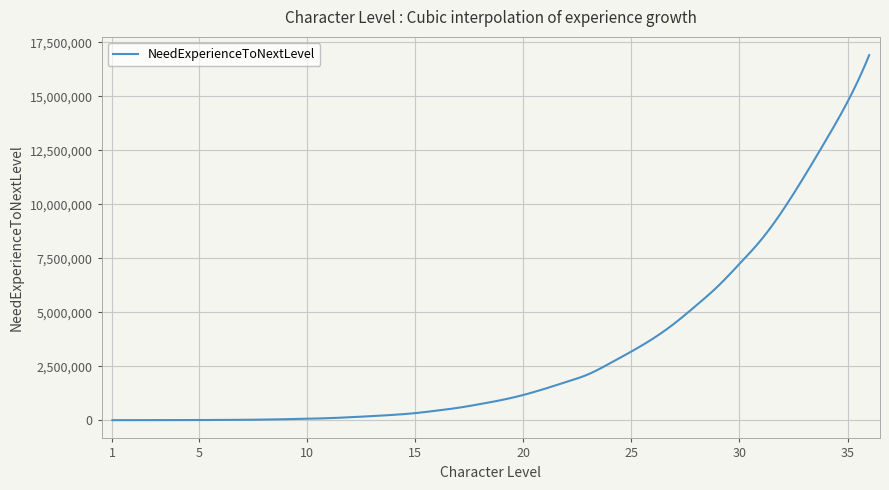

What is the average value?

3112175.1